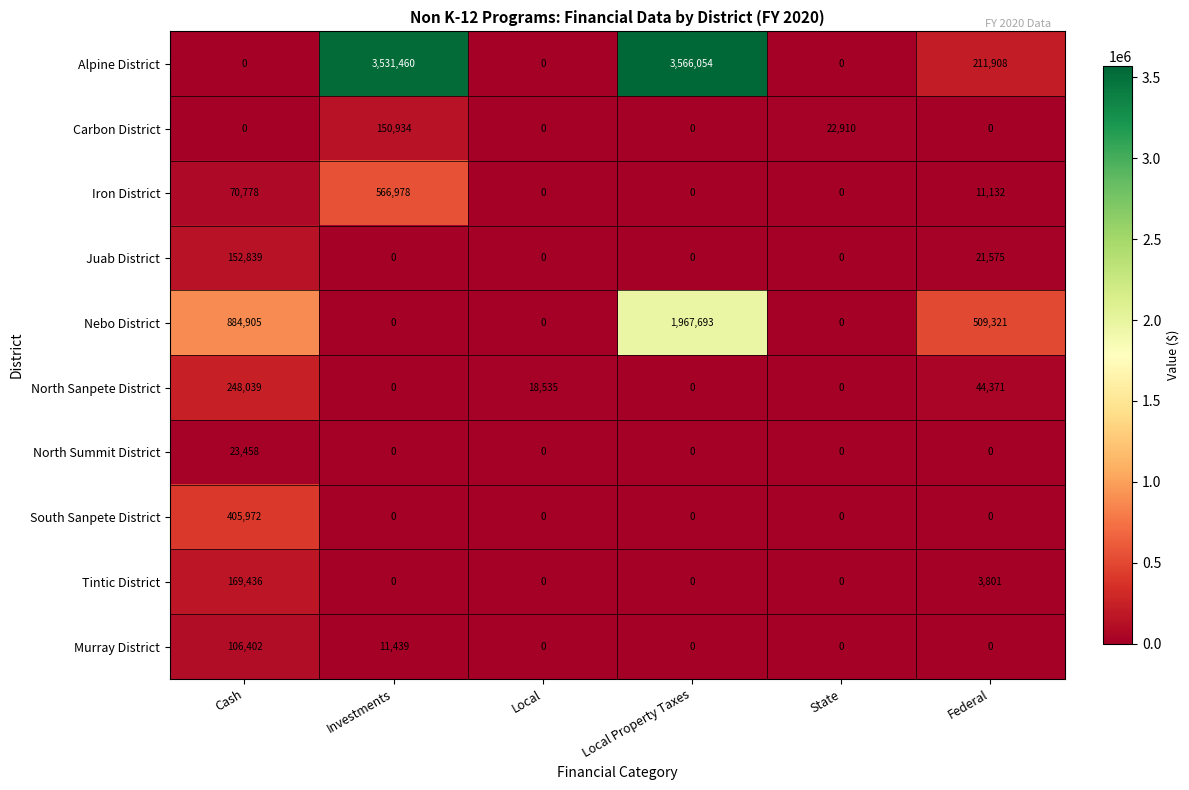

What is the spread (max minus min) of values at State?

22910